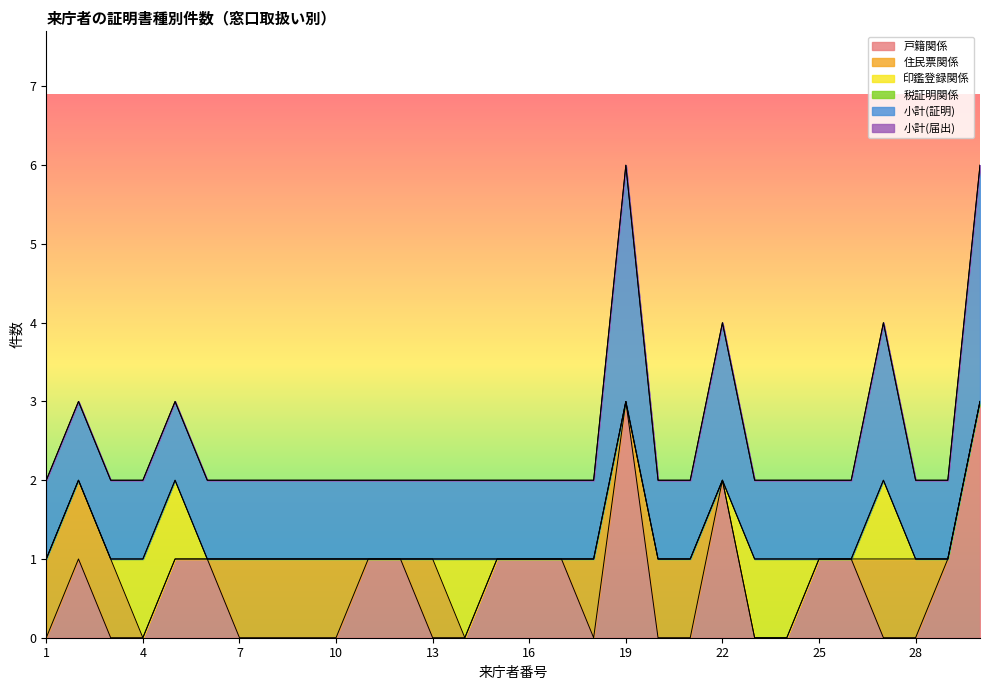

At which category is the sum across all series the highest?

19